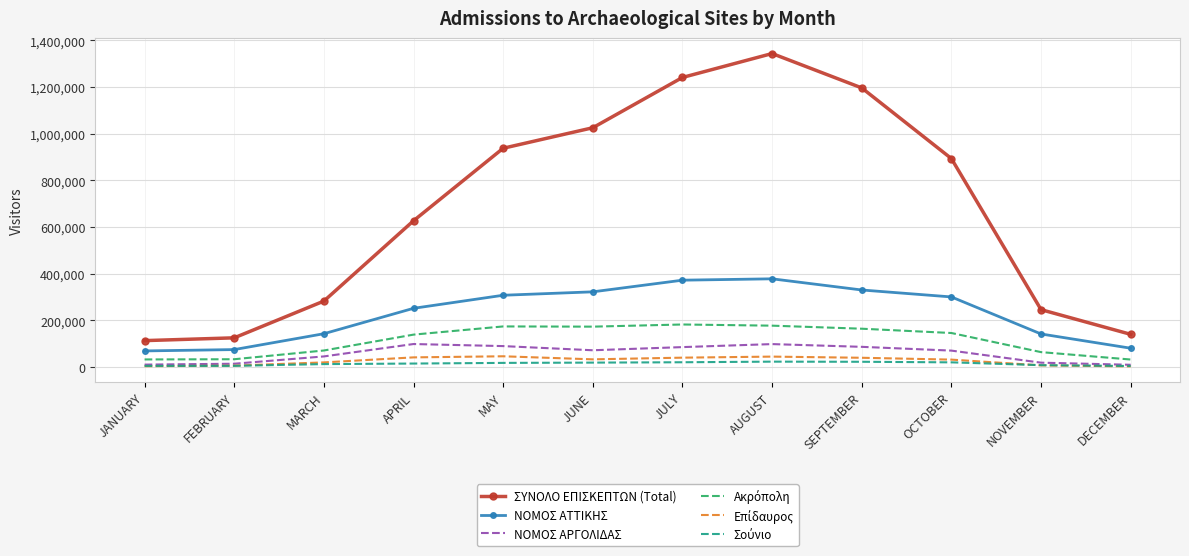

Which series has the largest range (max minus min)?

ΣΥΝΟΛΟ ΕΠΙΣΚΕΠΤΩΝ (Total)